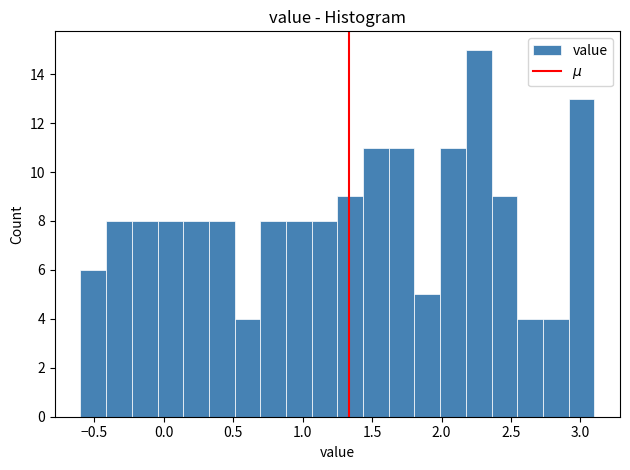

Read against the x-axis, roughly where is the centre of the tallest bar?

2.25